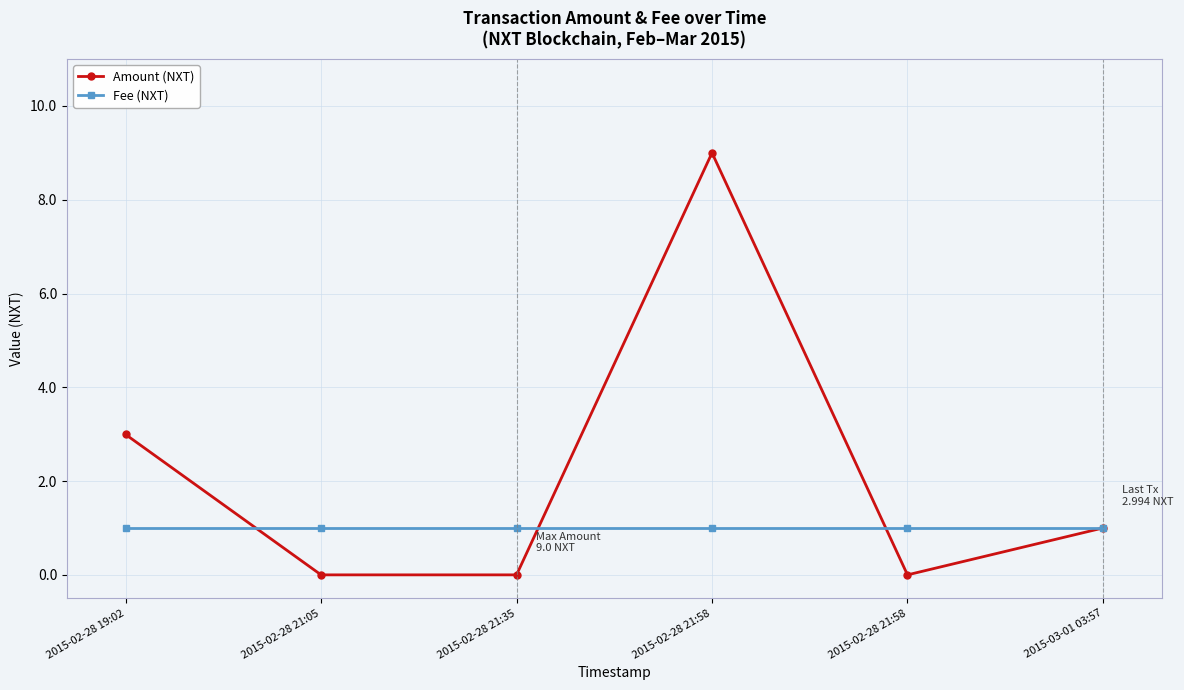

How many distinct data groups are displayed?

2